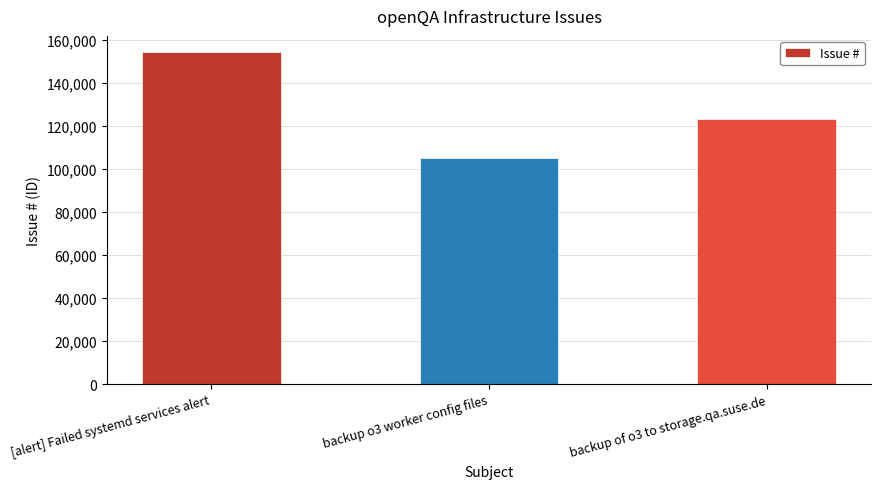

Rank the categories by value from lowest to highest.

backup o3 worker config files, backup of o3 to storage.qa.suse.de, [alert] Failed systemd services alert